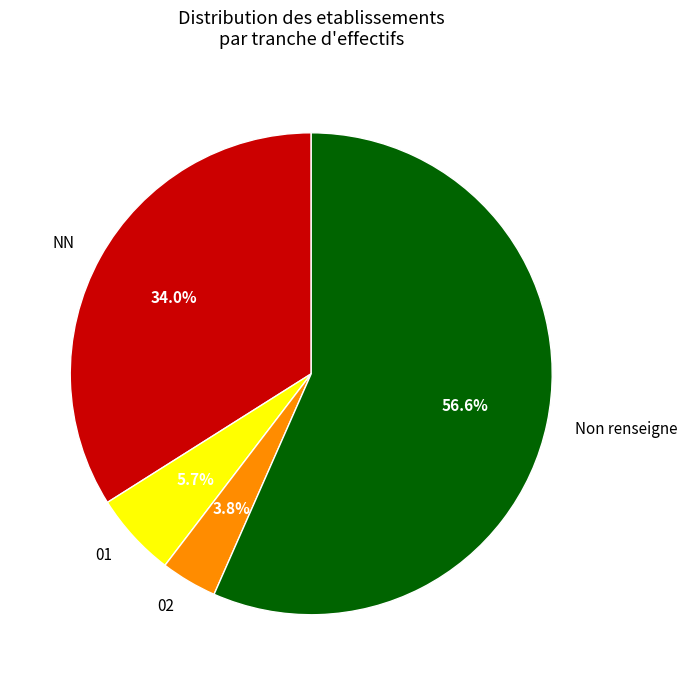

Which category has the smallest portion of the pie?

02